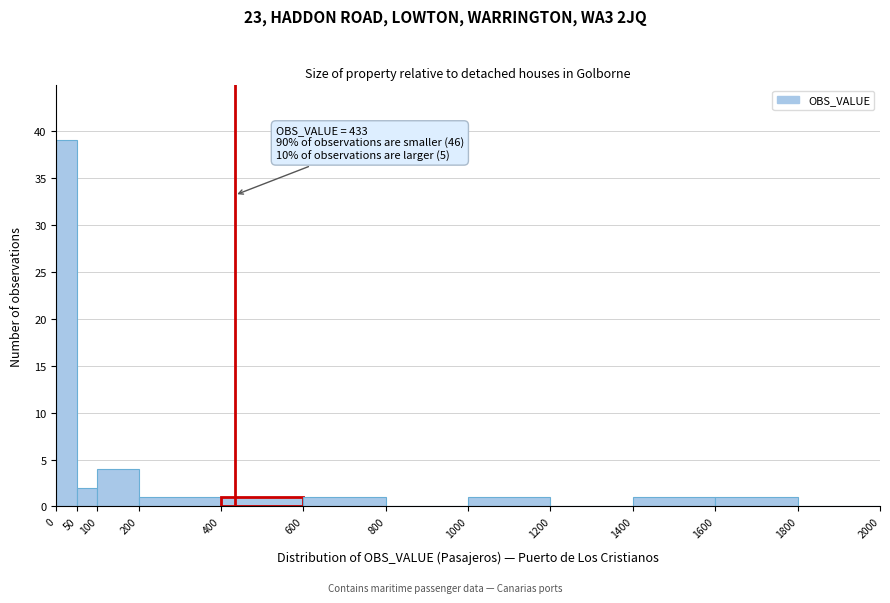

Over which range of the x-axis is the bar tallest?

0 to 50